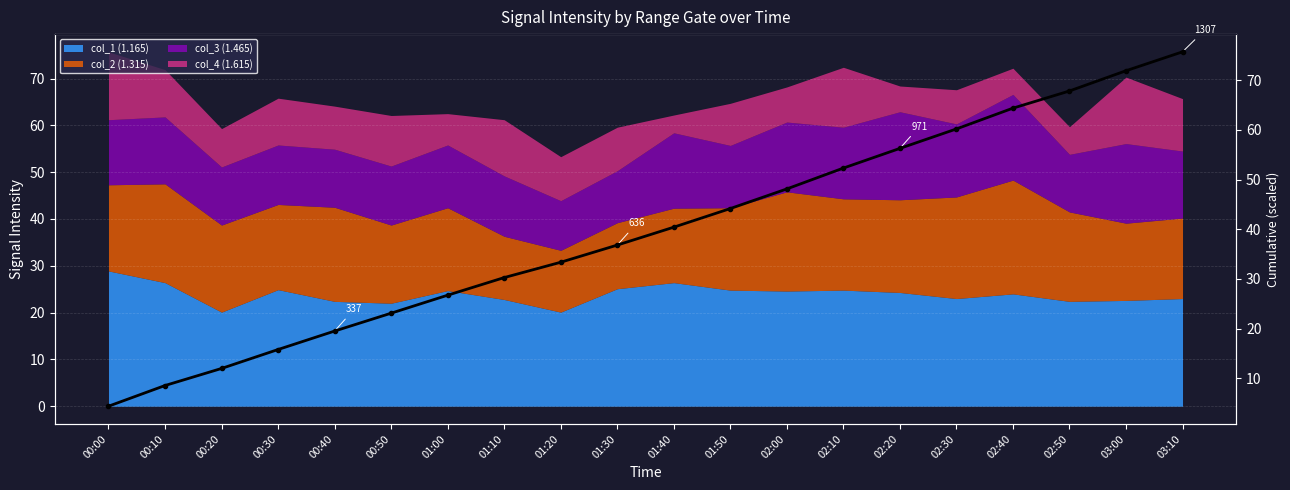

True or false: the data has more than 1 interior local peaks.

False